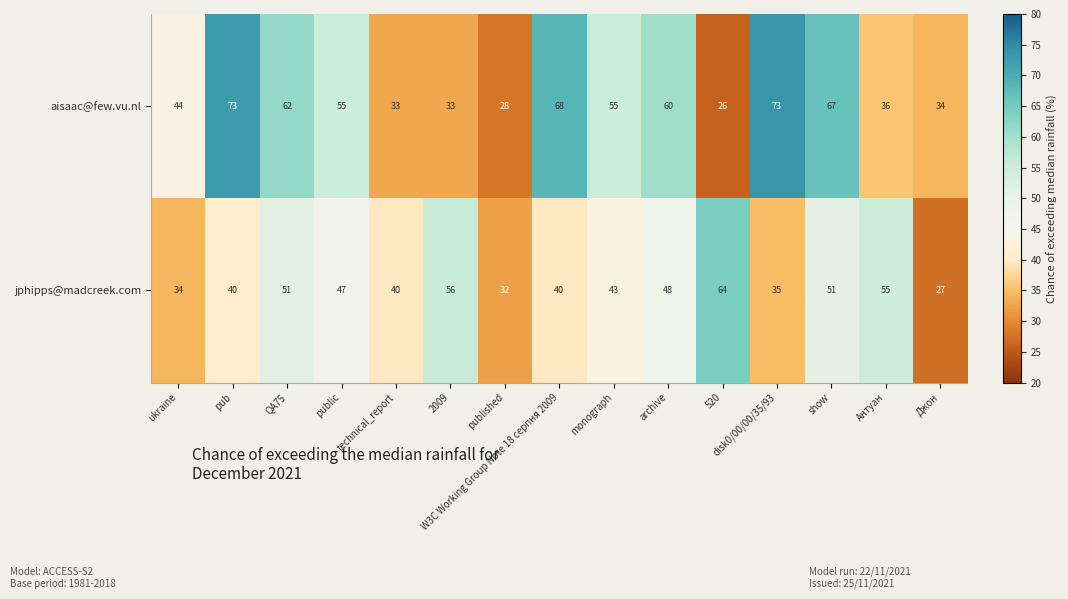

Which series has the largest total across all categories?

aisaac@few.vu.nl